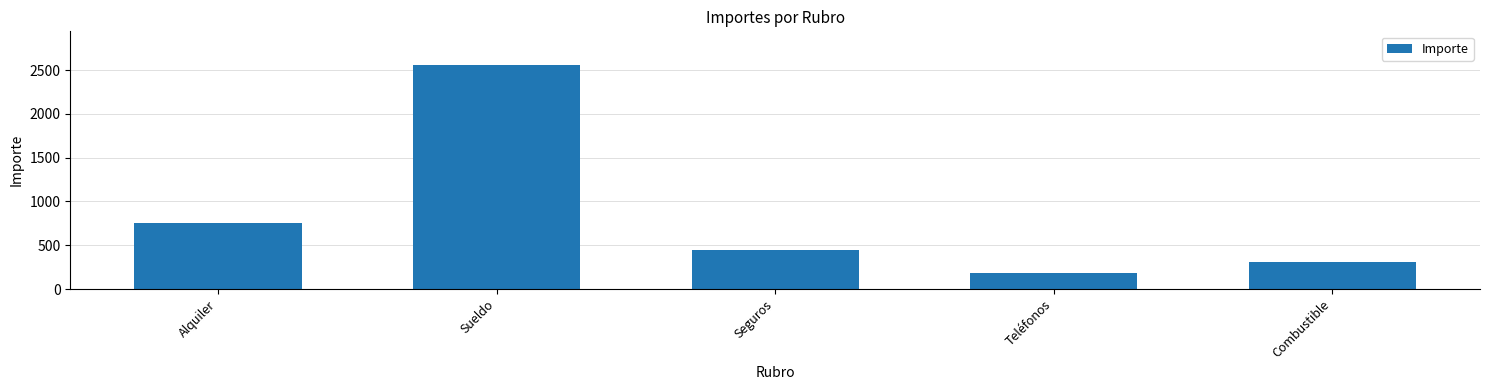

What is the difference between the maximum and second lowest values?

2248